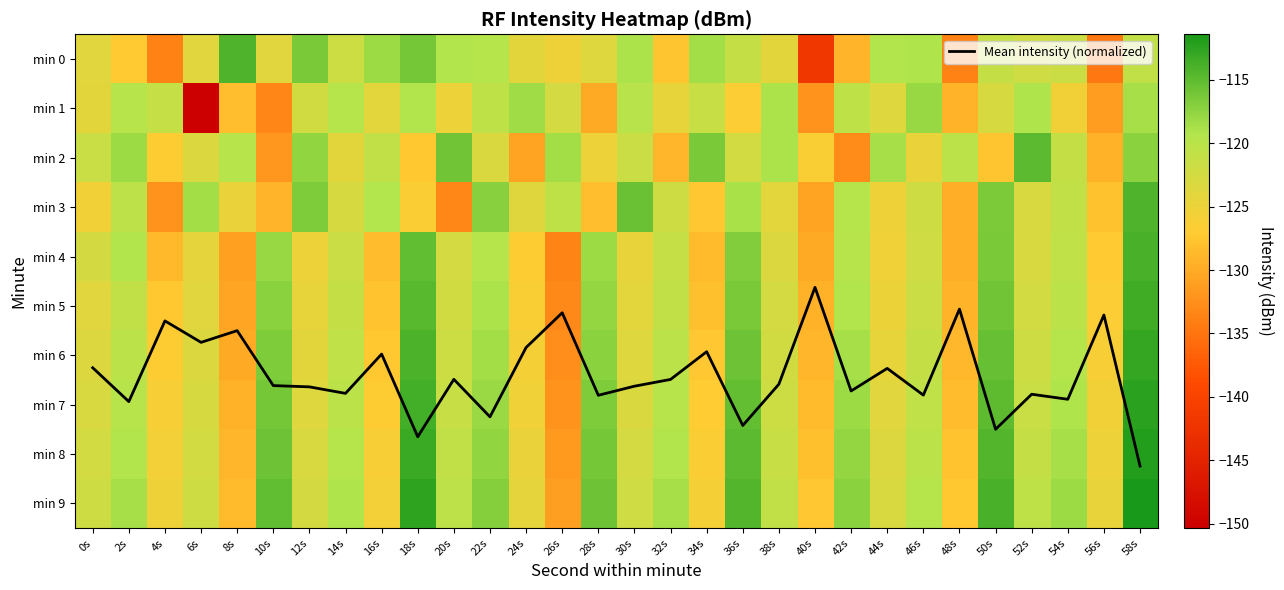

Is the value of min 7 at 52s greater than the value of min 9 at 20s?

No